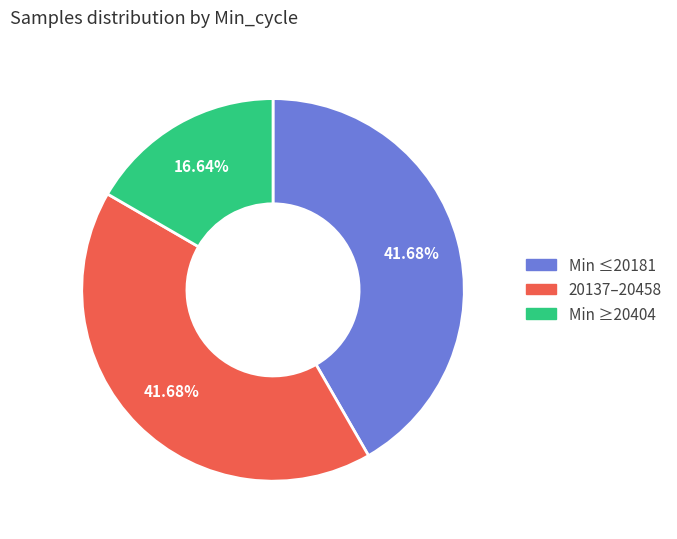

Is there any slice that represents more than half of the pie?

No